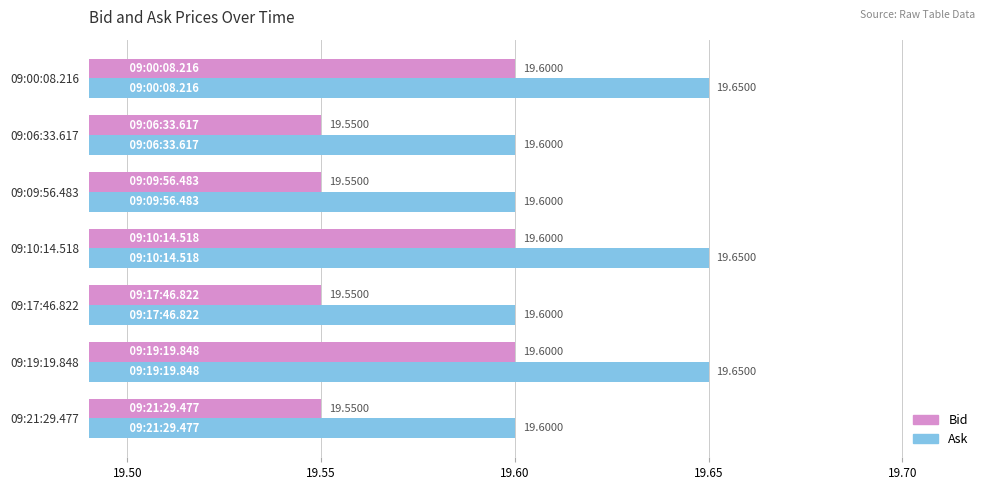

At how many categories does at least one series exceed 19?

7